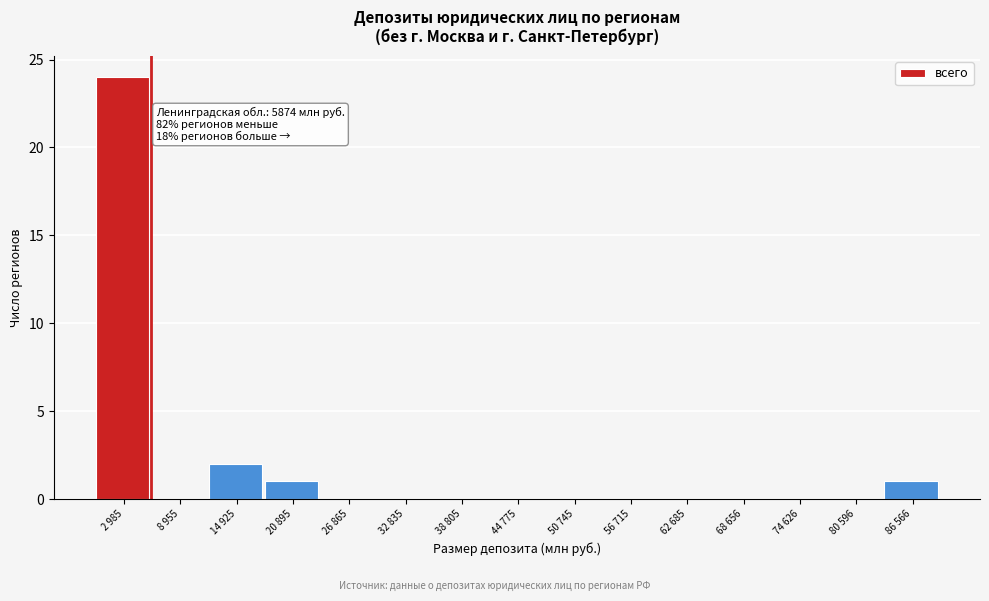

Reading left to right, what are all the values shown in this chart?

2 985=24	8 955=0	14 925=2	20 895=1	26 865=0	32 835=0	38 805=0	44 775=0	50 745=0	56 715=0	62 685=0	68 656=0	74 626=0	80 596=0	86 566=1